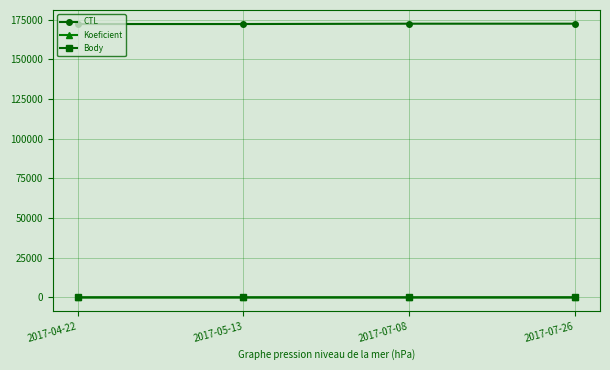

What is the difference between the highest and lowest values at 2017-07-08?

172407